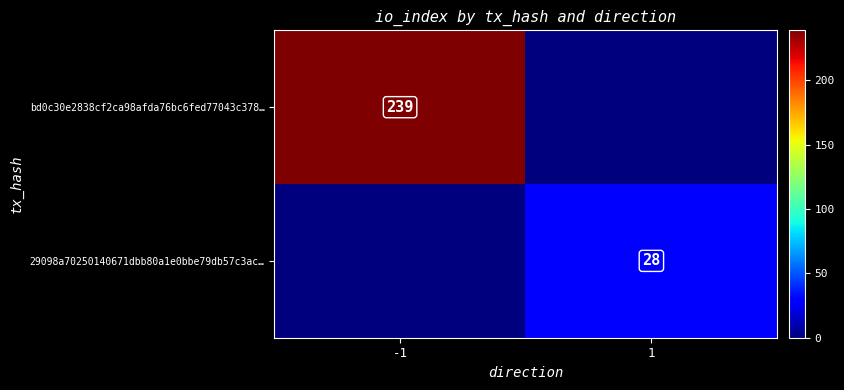

The 29098a70250140671dbb80a1e0bbe79db57c3ac… series shows 45 at 1. True or false?

False